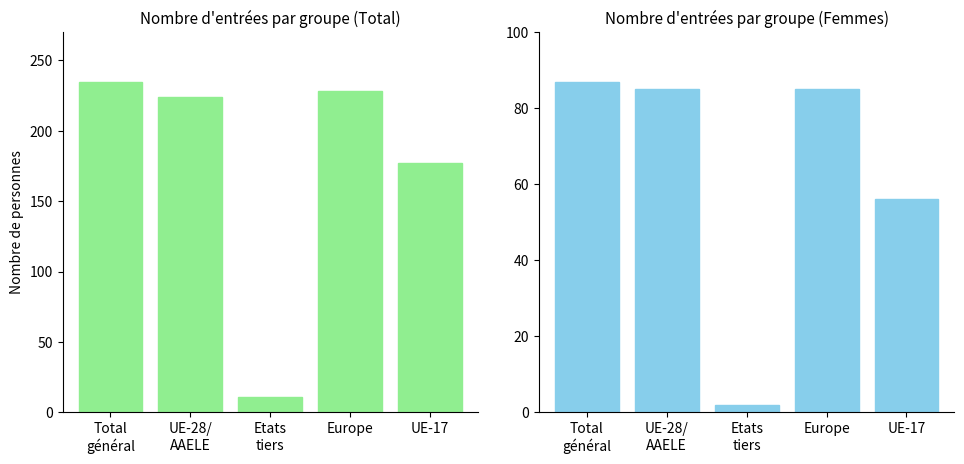

What is the label of the 2nd bar from the left?

UE-28/
AAELE